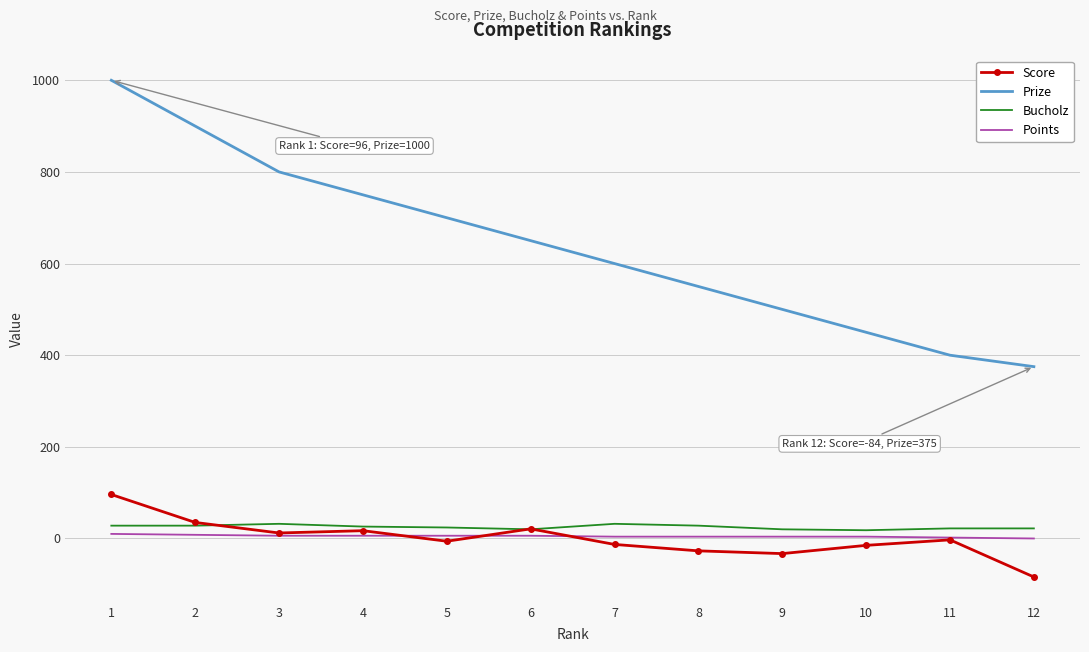

Which series has the largest total across all categories?

Prize